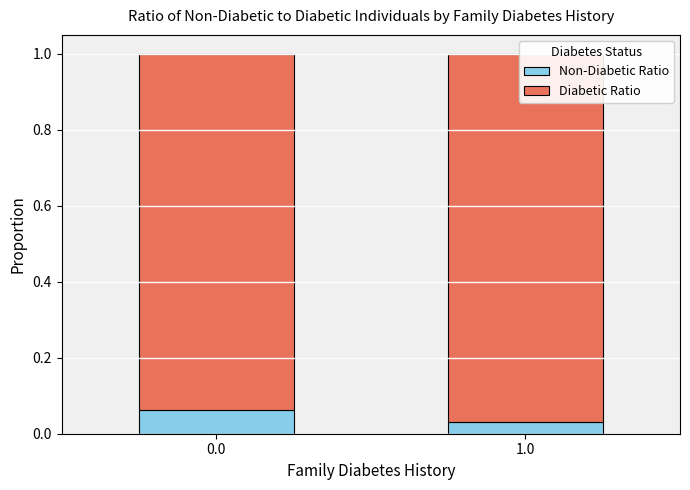

True or false: Non-Diabetic Ratio has a value of 0.1 at 0.0.

True